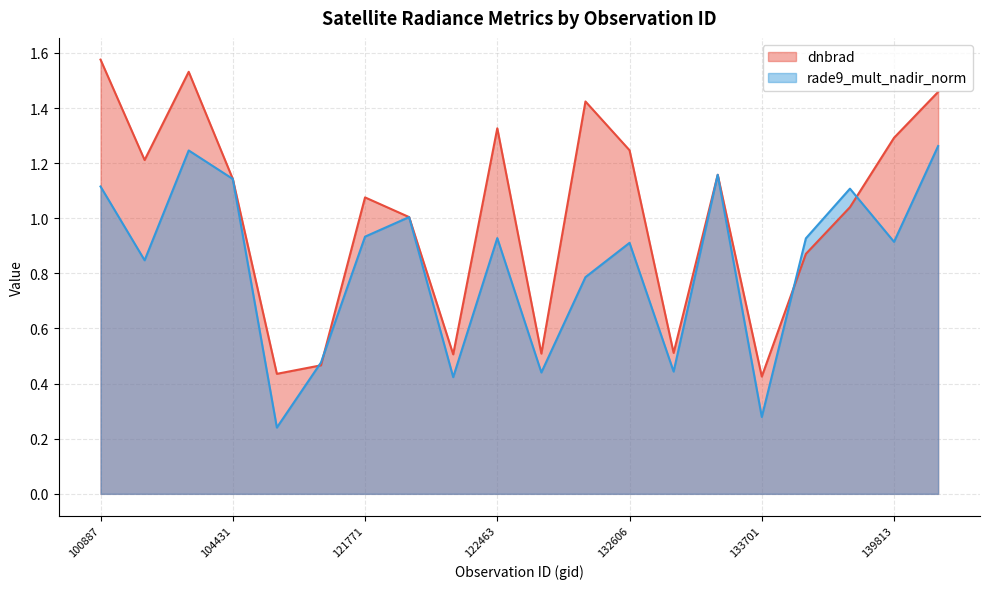

What is the average value of the dnbrad series?

1.0